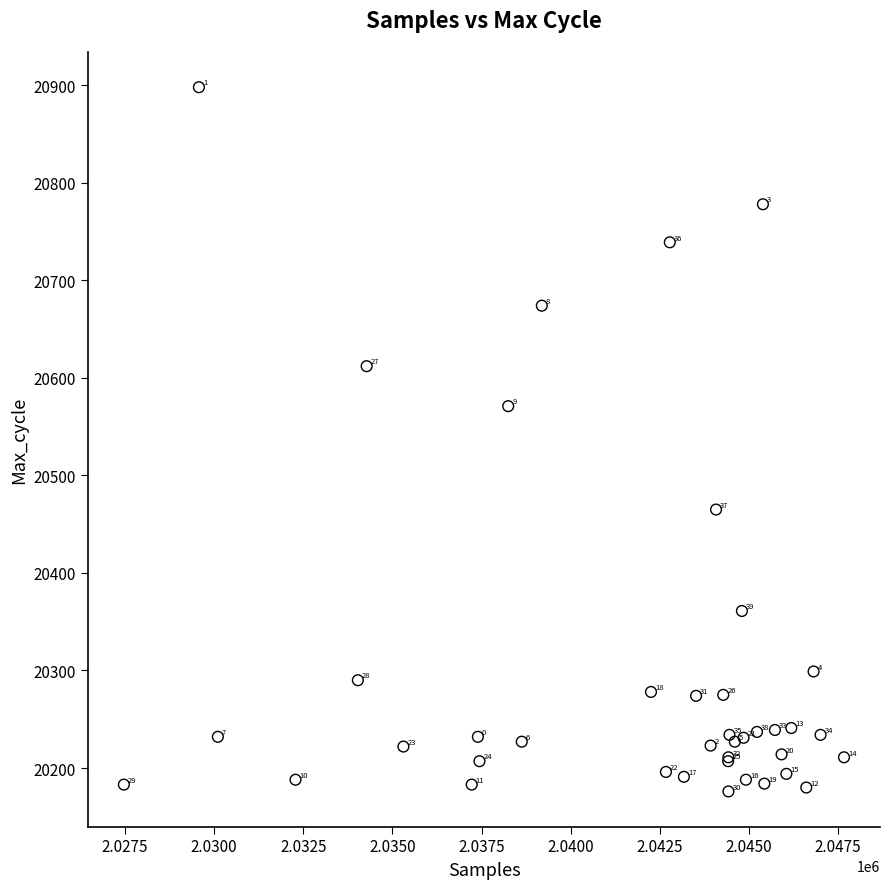

What Y value in the scatter plot is closest to 20537?

20571